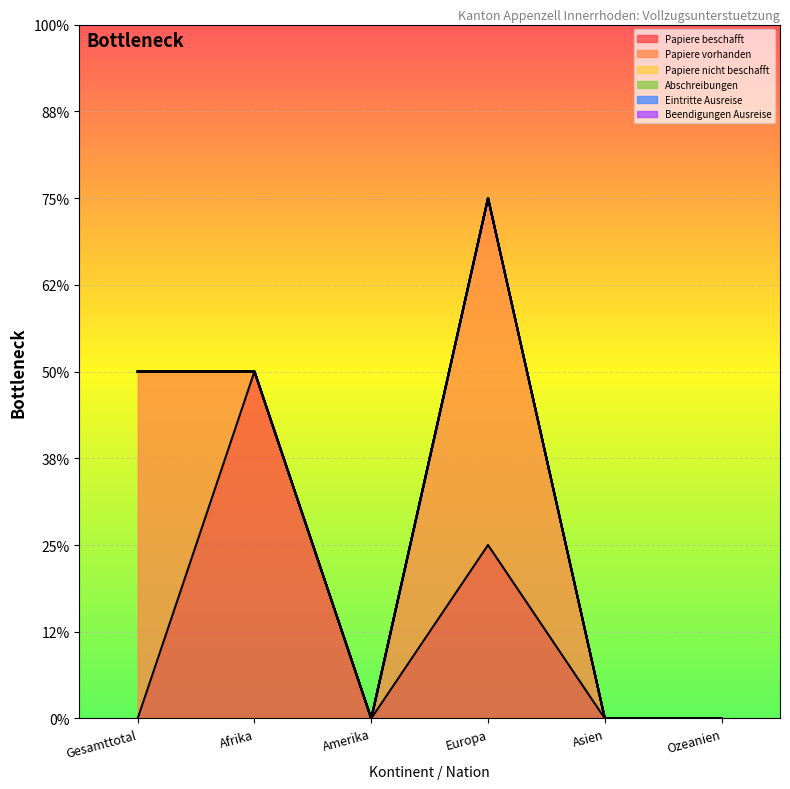

Reading left to right, transcribe all the data shown in this chart.

Papiere beschafft: Gesamttotal=0	Afrika=2	Amerika=0	Europa=1	Asien=0	Ozeanien=0
Papiere vorhanden: Gesamttotal=2	Afrika=0	Amerika=0	Europa=2	Asien=0	Ozeanien=0
Papiere nicht beschafft: Gesamttotal=0	Afrika=0	Amerika=0	Europa=0	Asien=0	Ozeanien=0
Abschreibungen: Gesamttotal=0	Afrika=0	Amerika=0	Europa=0	Asien=0	Ozeanien=0
Eintritte Ausreise: Gesamttotal=0	Afrika=0	Amerika=0	Europa=0	Asien=0	Ozeanien=0
Beendigungen Ausreise: Gesamttotal=0	Afrika=0	Amerika=0	Europa=0	Asien=0	Ozeanien=0